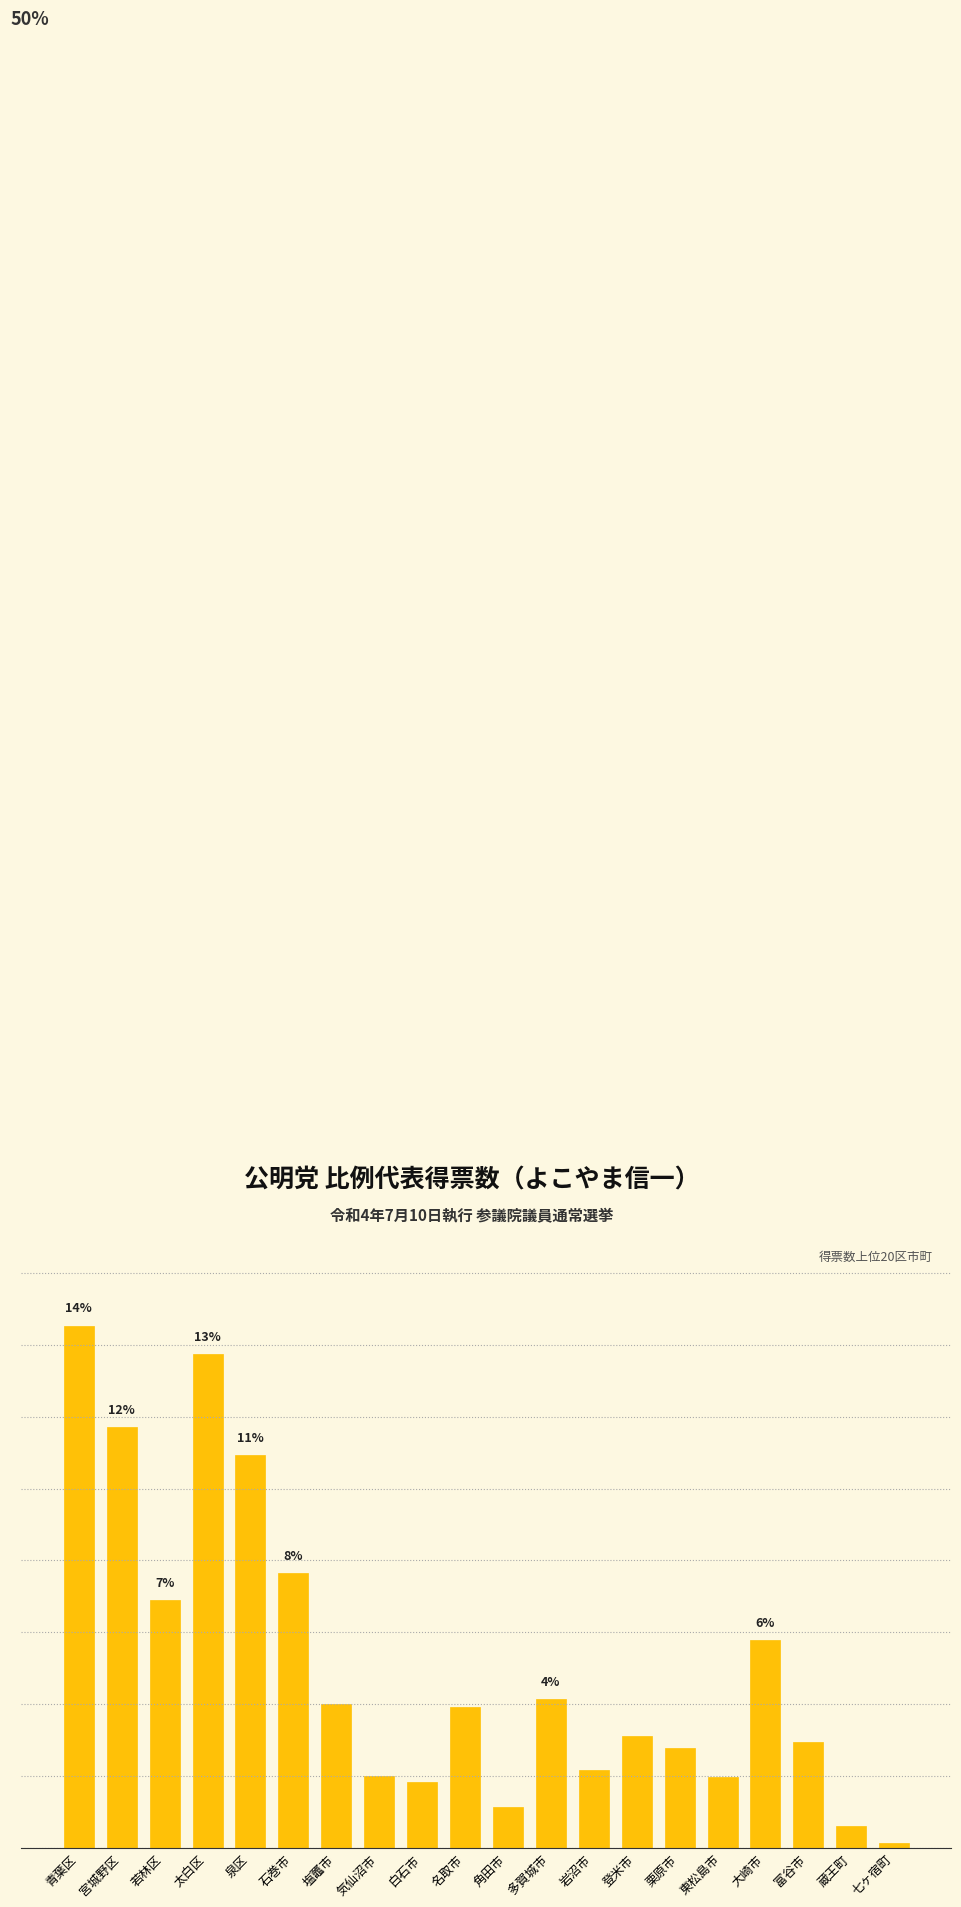

Are the bars horizontal?

No